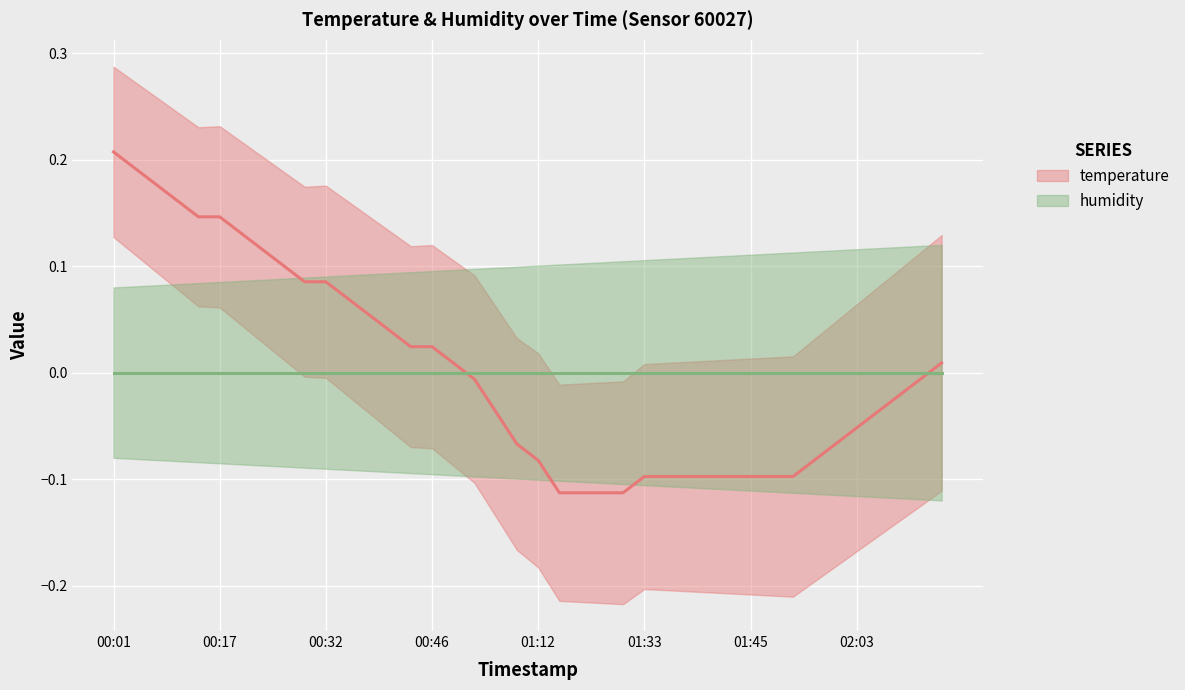

The chart shows a value of -0.0 at 02:09. True or false?

False